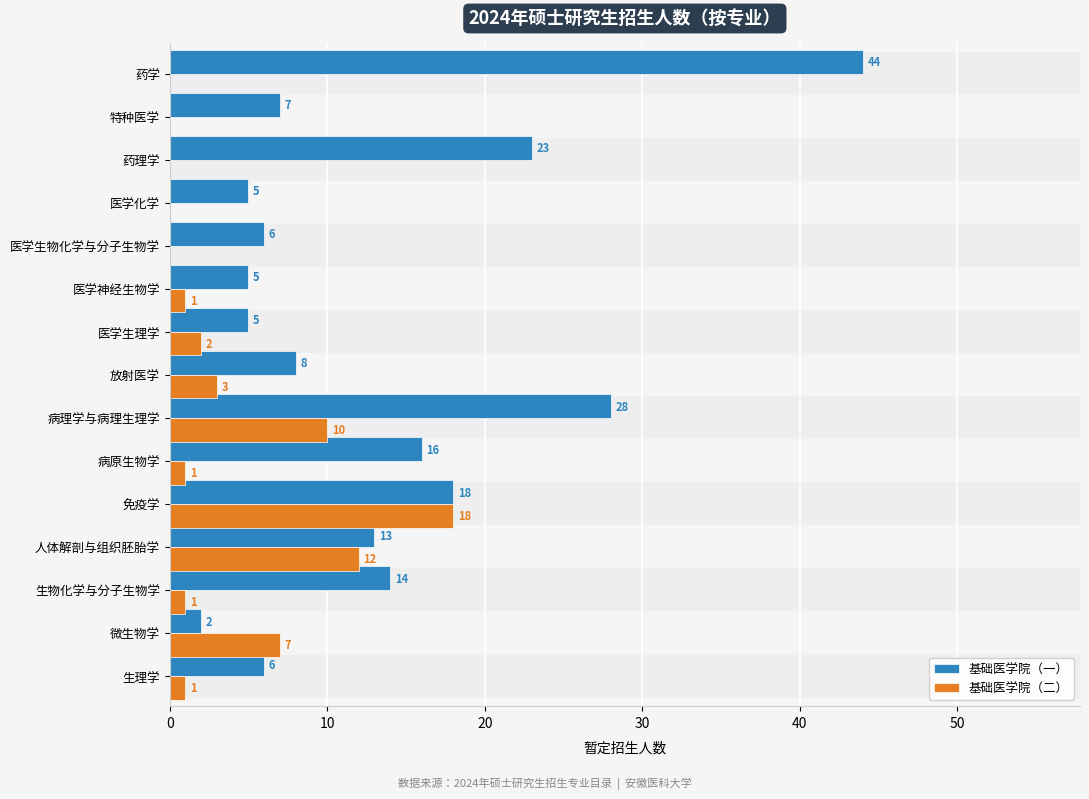

Which category has the highest value in the 基础医学院（二） series?

免疫学